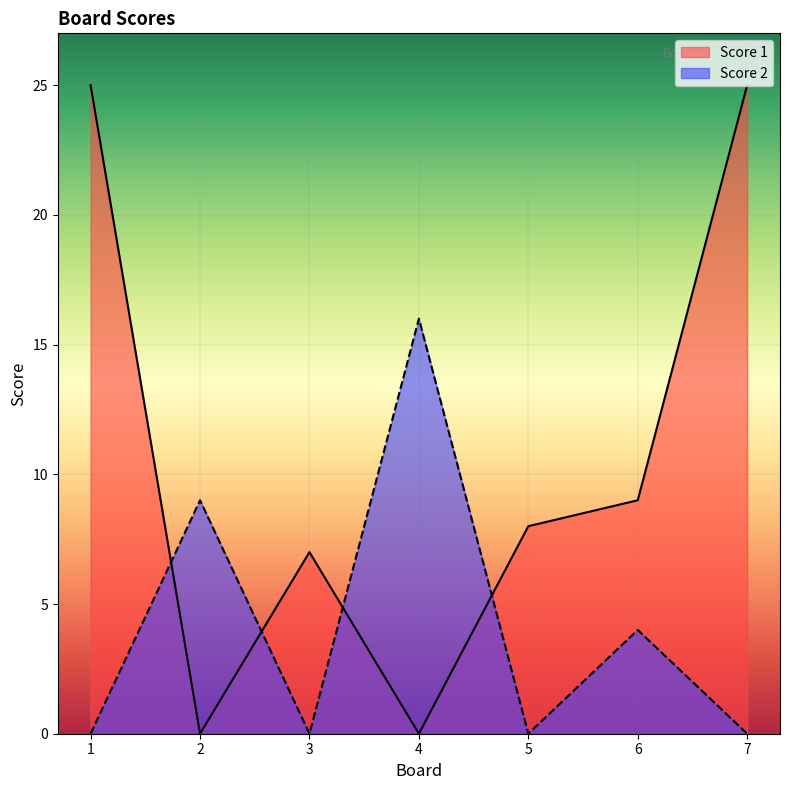

How many times do Score 1 and Score 2 cross each other?

4